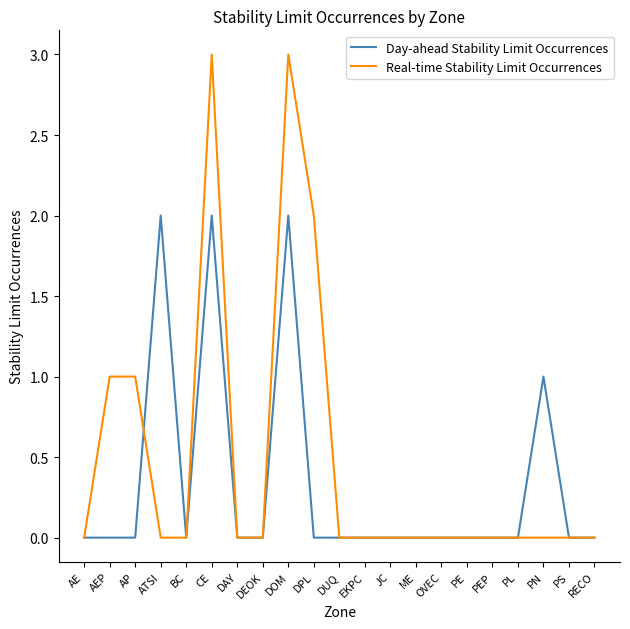

What is the difference between the maximum and second lowest values in the Real-time Stability Limit Occurrences series?

3